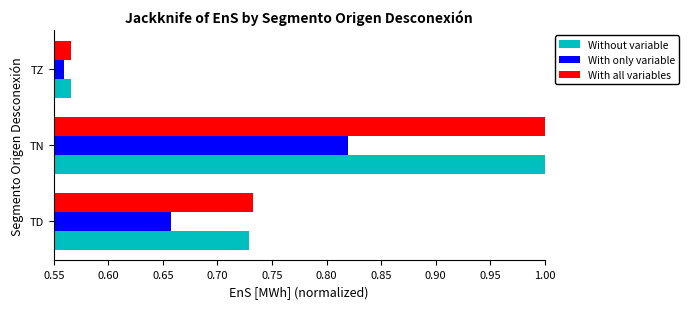

At which category is the sum across all series the highest?

TN